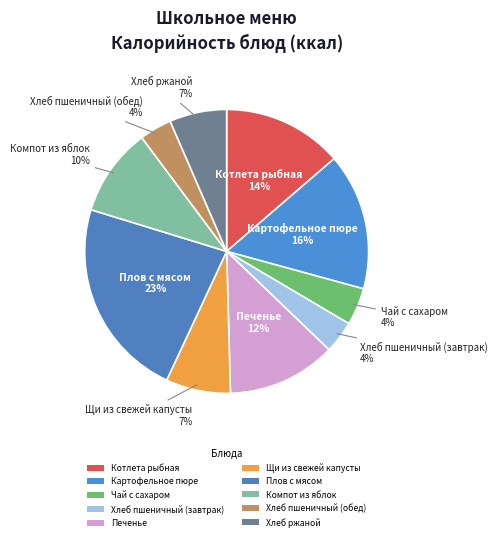

What percentage is the Картофельное пюре slice, to the nearest percent?

16%